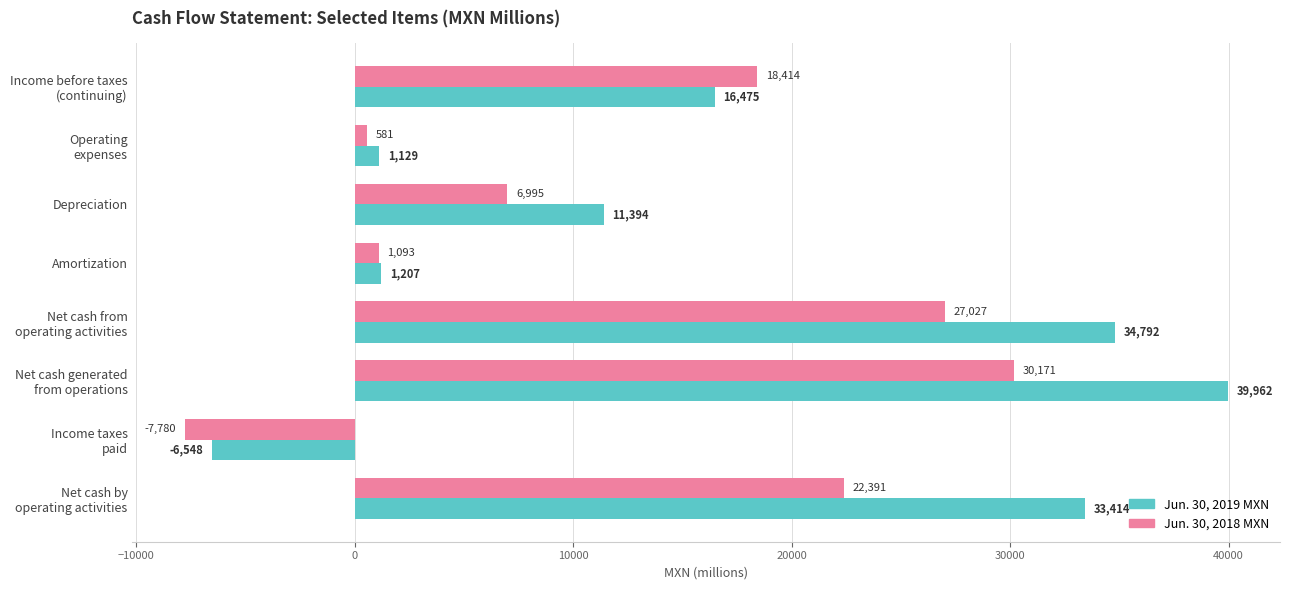

At how many categories does at least one series exceed 27518?

3